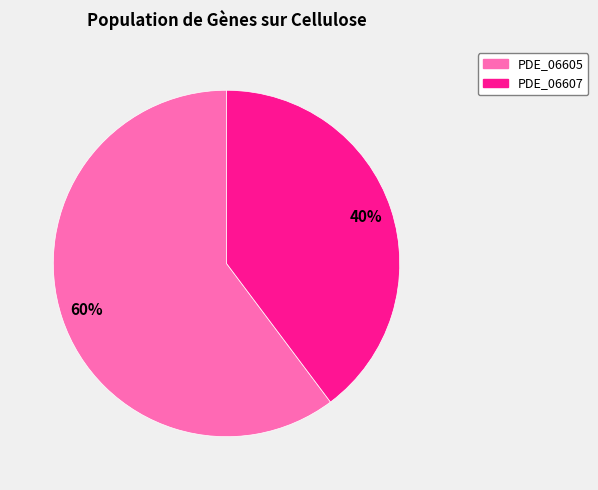

Is the sum of PDE_06605 and PDE_06607 greater than half?

Yes